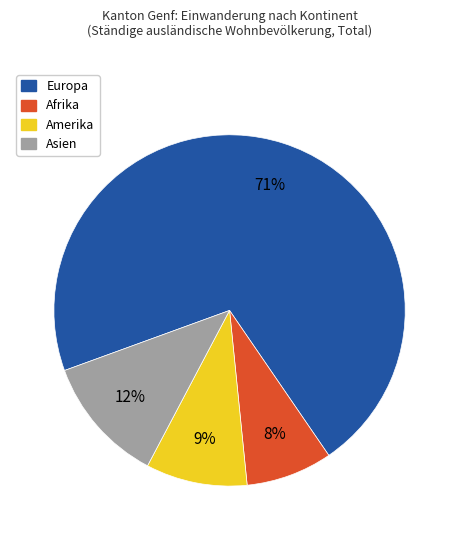

Is there a majority slice in this chart?

Yes